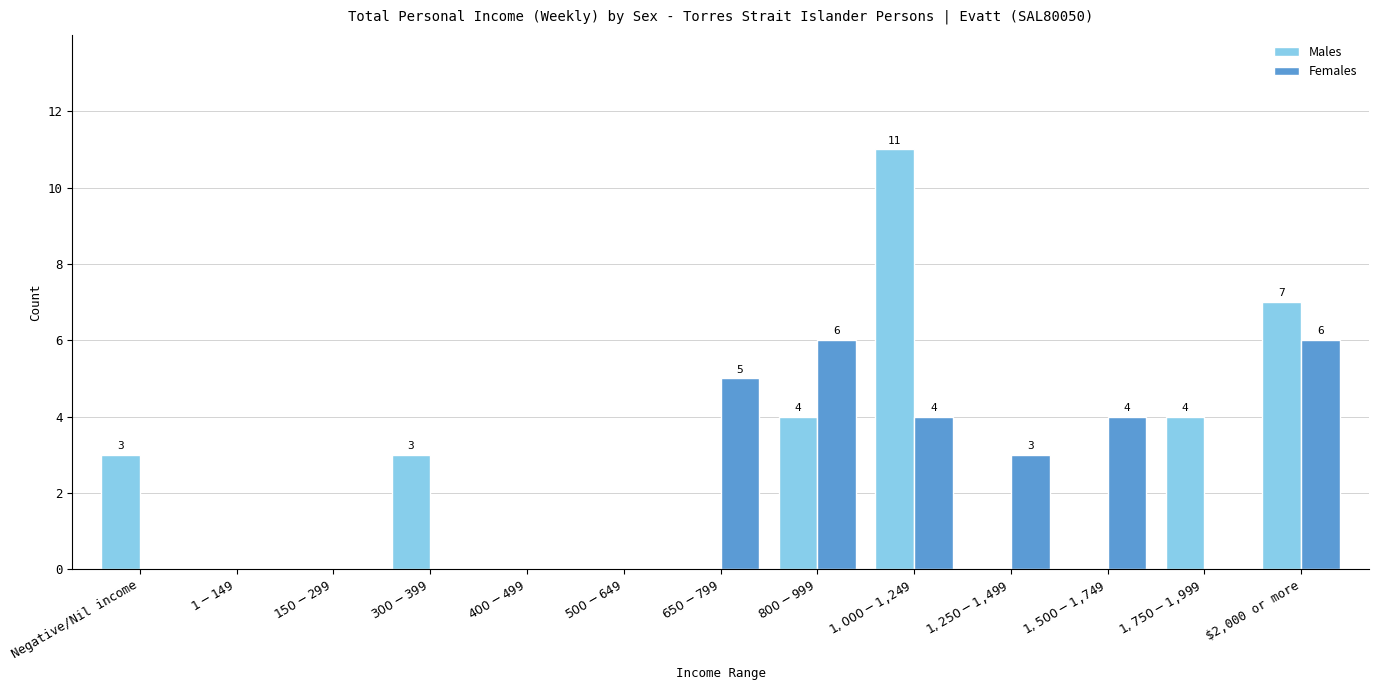

What is the highest value of the Males series?

11